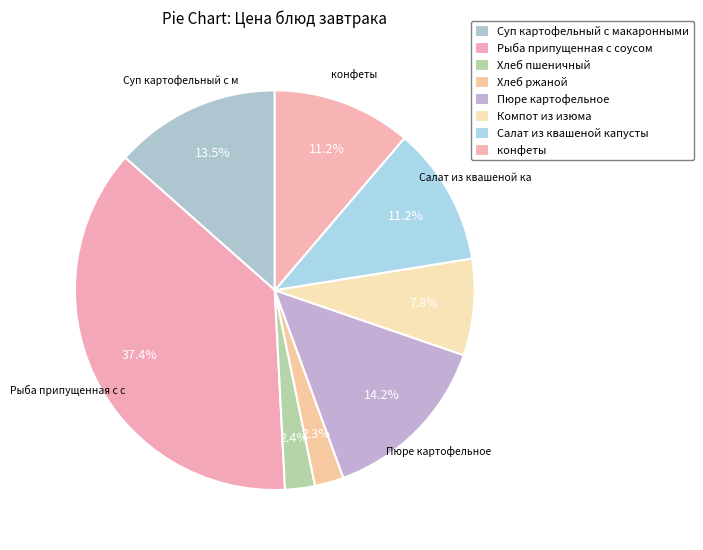

How many slices are in this pie chart?

8